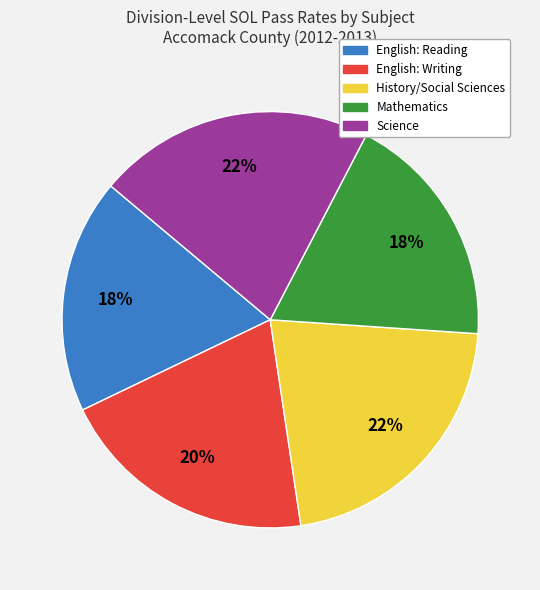

Does any single category account for the majority?

No